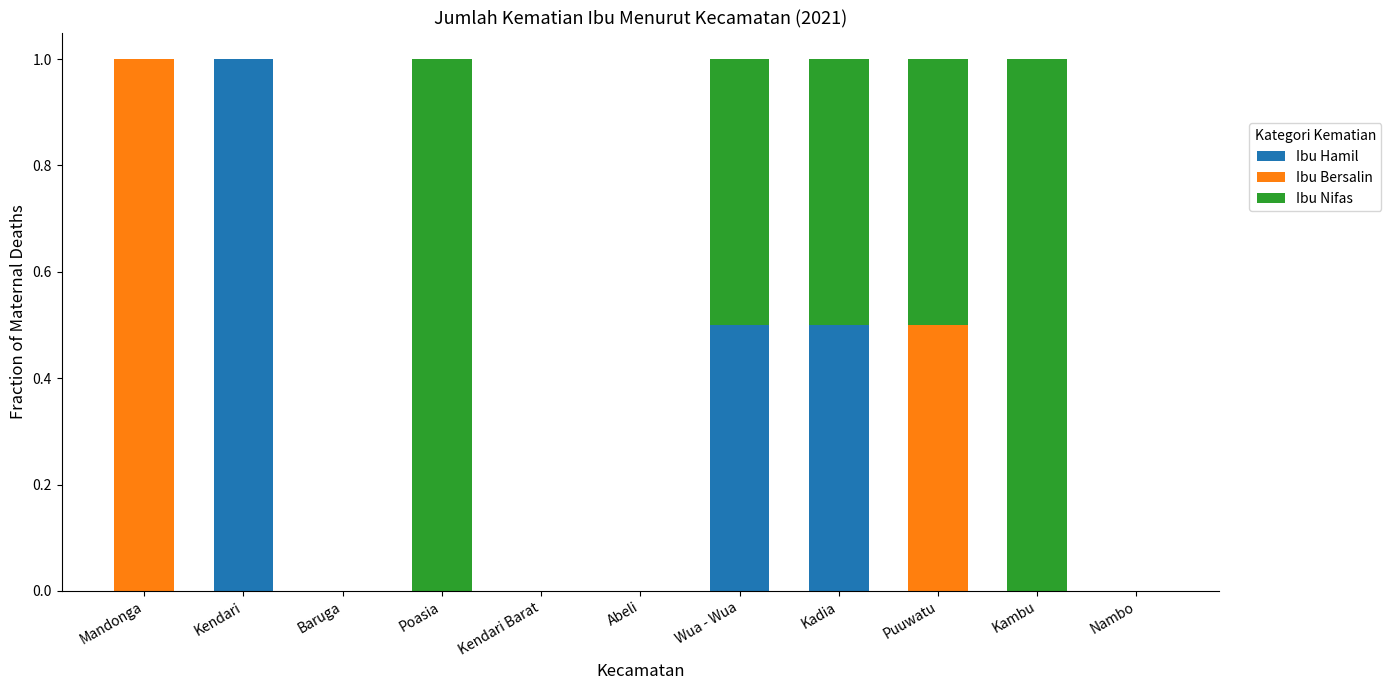

What are all the series names shown in the legend?

Ibu Hamil, Ibu Bersalin, Ibu Nifas